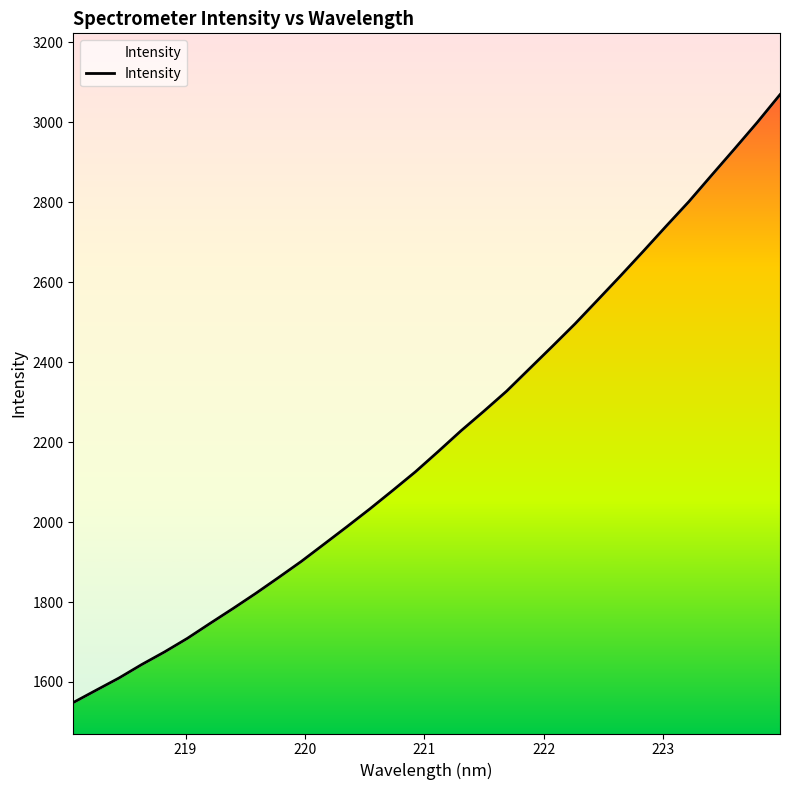

How many lines are shown in the chart?

1